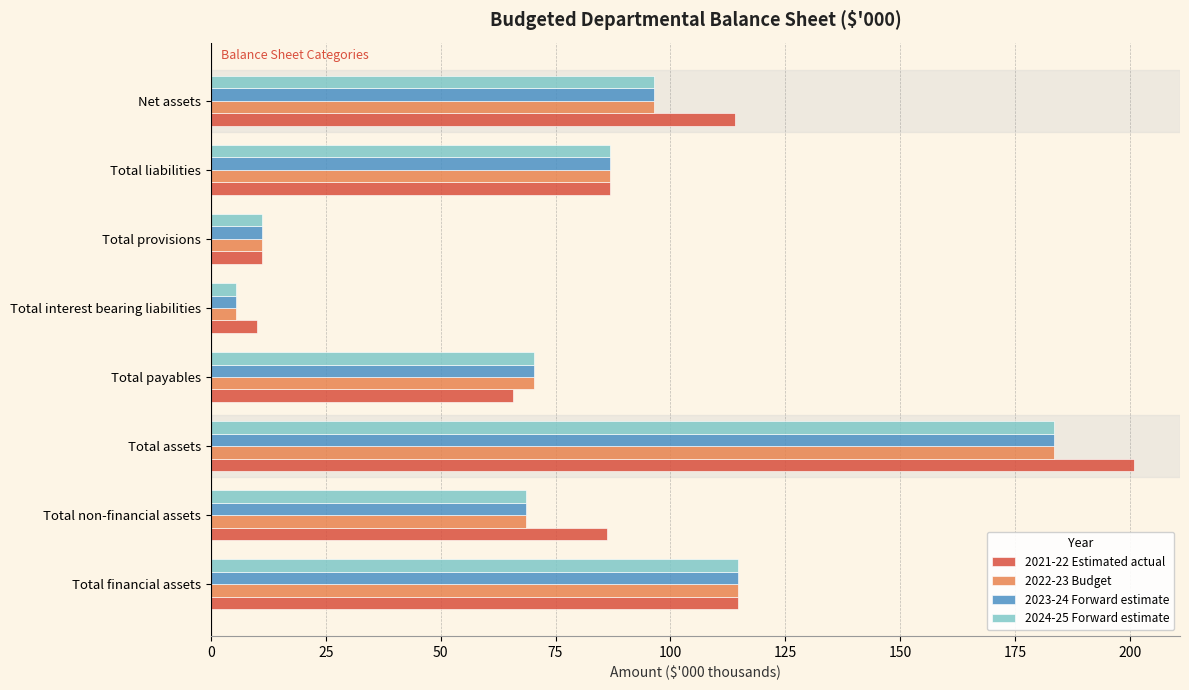

Count the number of data series in this chart.

4